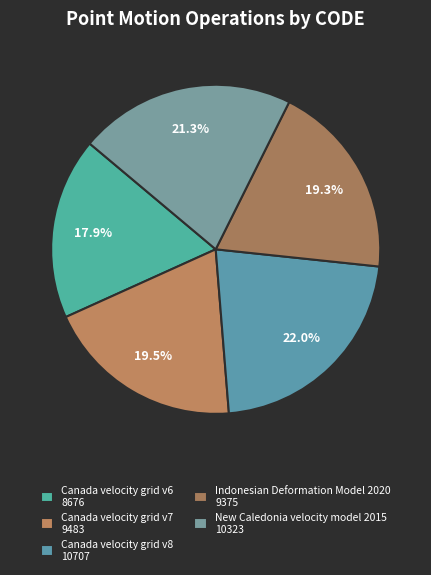

How many slices are in this pie chart?

5